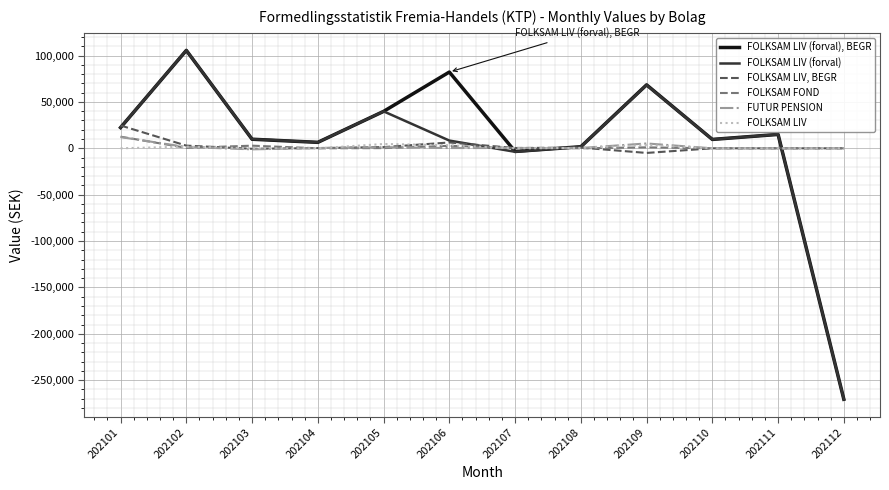

At which category is the sum across all series the highest?

202102